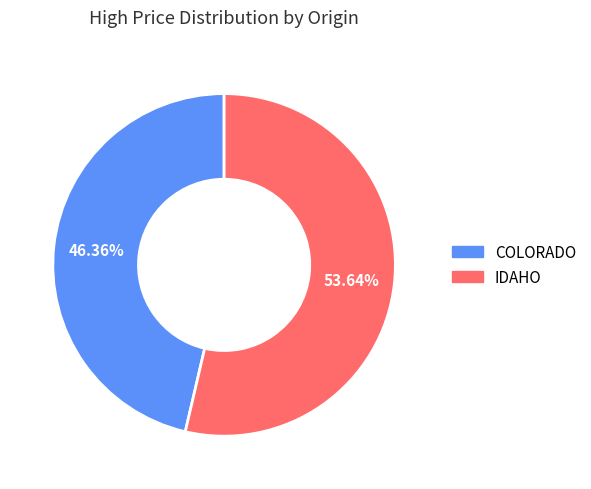

Is there any slice that represents more than half of the pie?

Yes